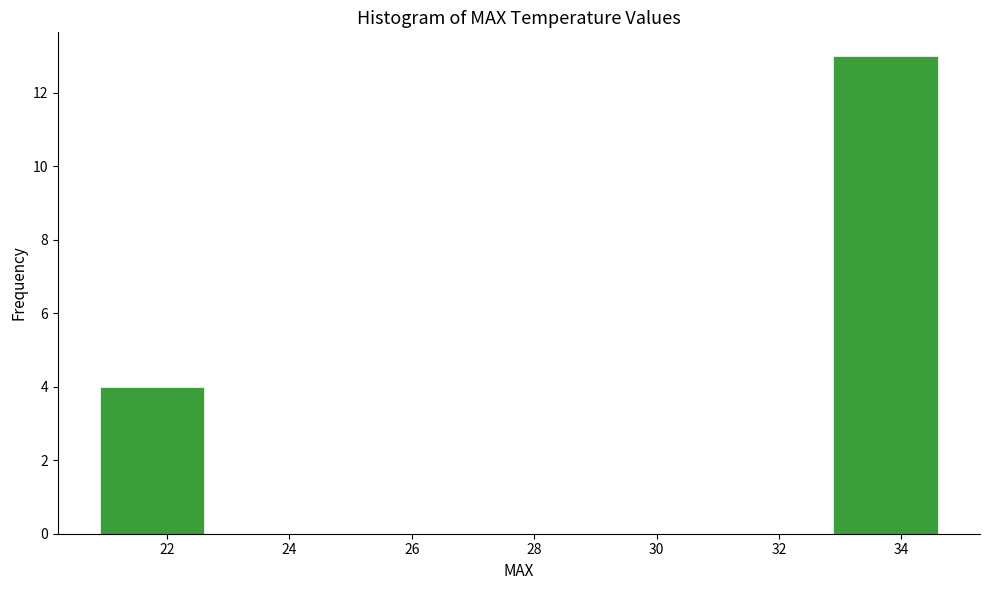

Which range on the x-axis has the tallest bar?

32.8 to 34.6